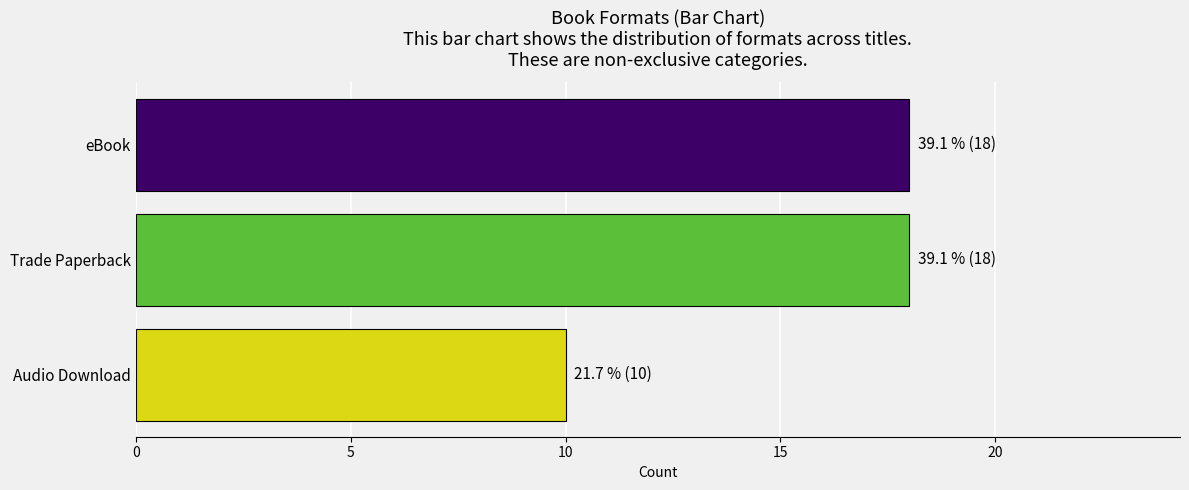

What is the average value?

15